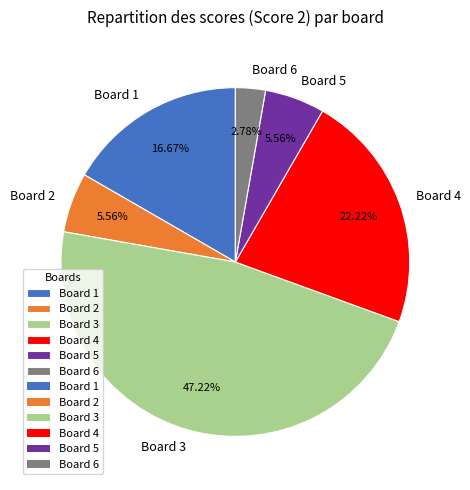

What percentage do Board 4 and Board 5 together represent?

27.8%